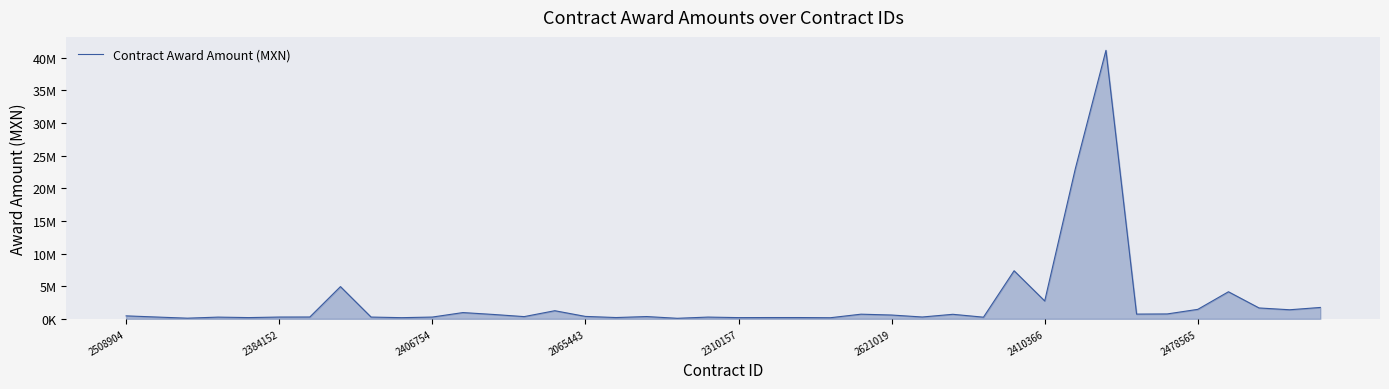

Does the chart display data point markers on the line(s)?

No